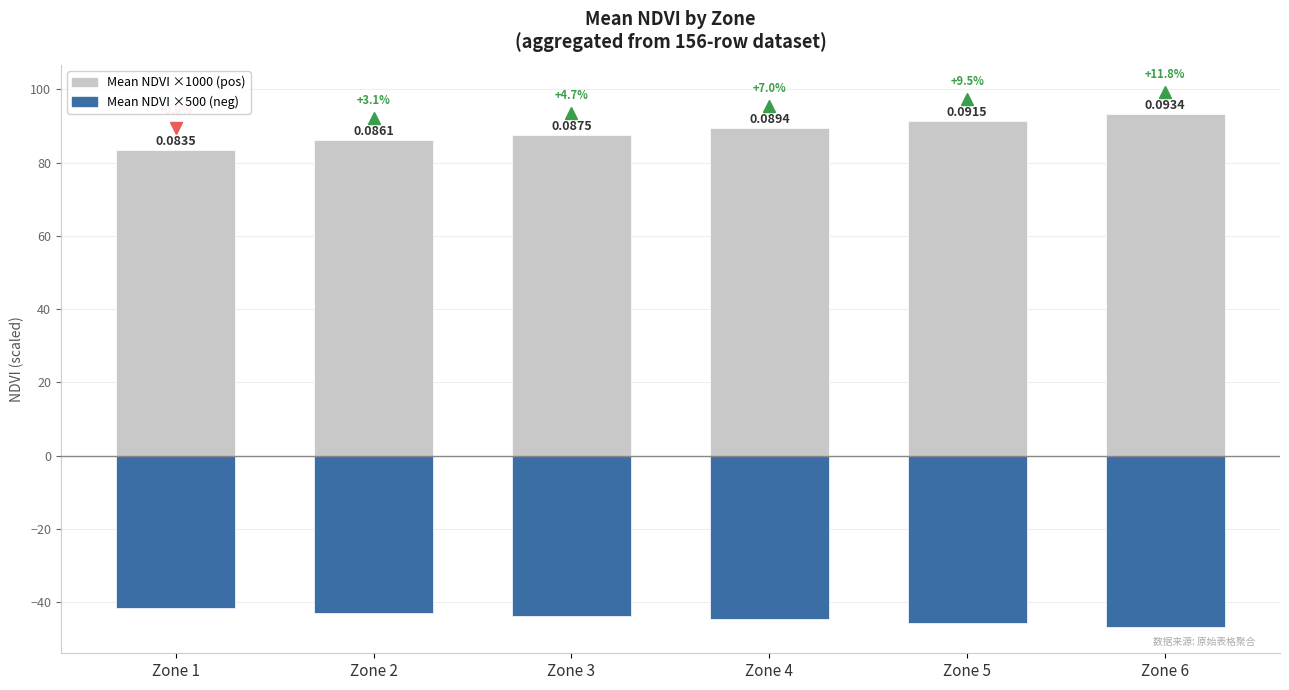

Reading left to right, transcribe all the data shown in this chart.

Mean NDVI ×1000: Zone 1=83.5	Zone 2=86.1	Zone 3=87.5	Zone 4=89.4	Zone 5=91.5	Zone 6=93.4
Mean NDVI ×500 (neg): Zone 1=-41.8	Zone 2=-43.1	Zone 3=-43.7	Zone 4=-44.7	Zone 5=-45.7	Zone 6=-46.7